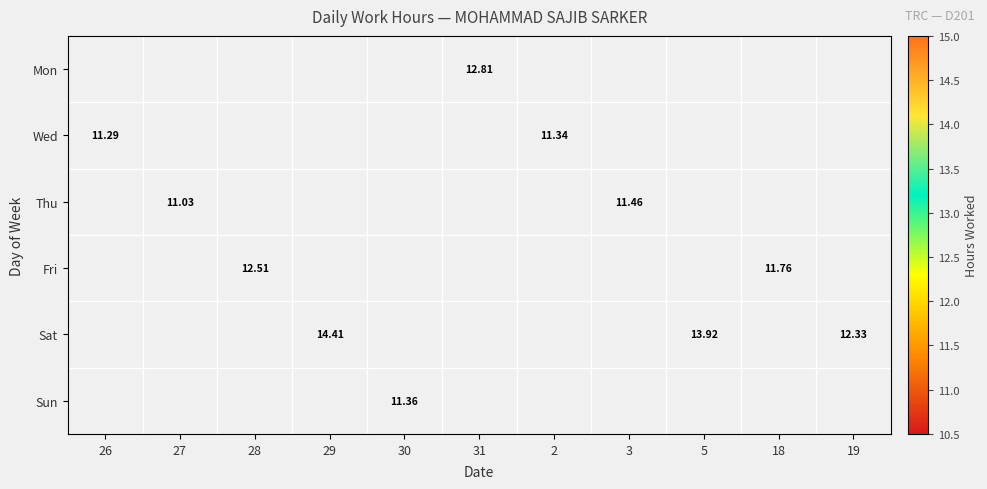

At which label is Wed closest to 11?

26